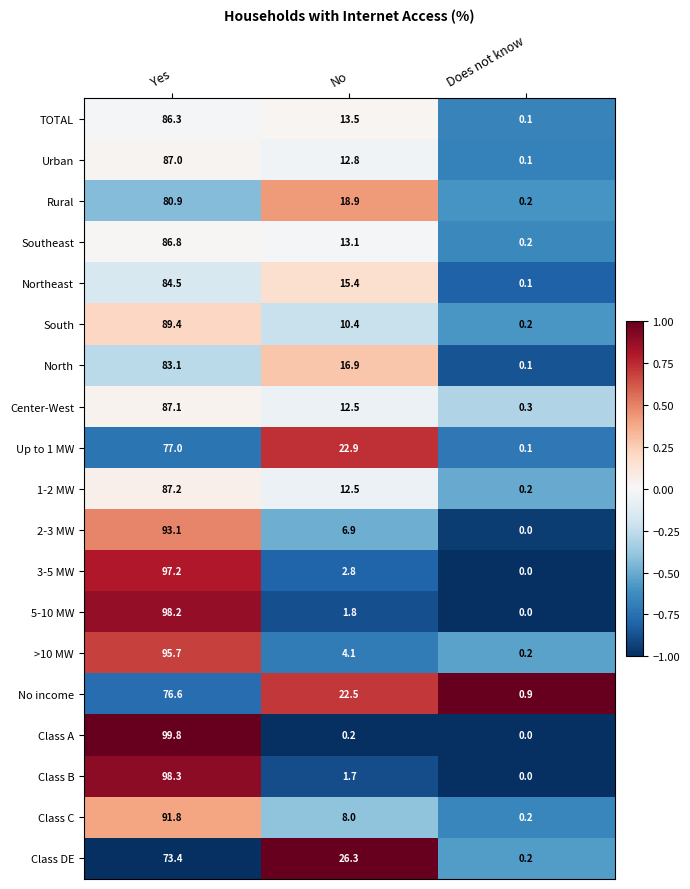

Which series has the largest range (max minus min)?

Class A